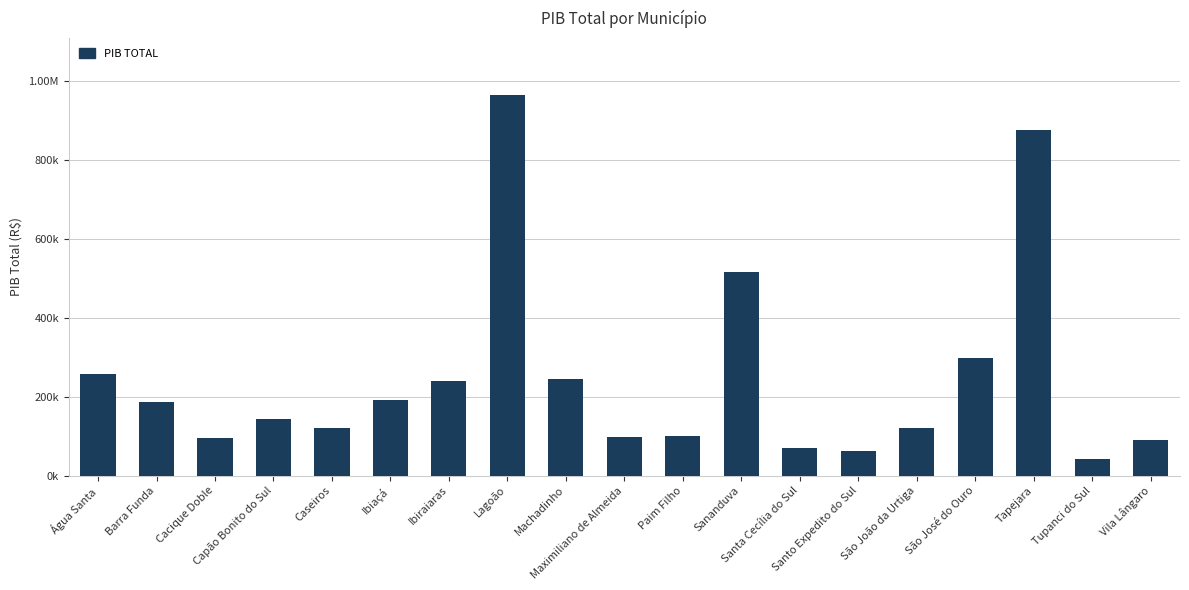

Does the chart contain any negative values?

No